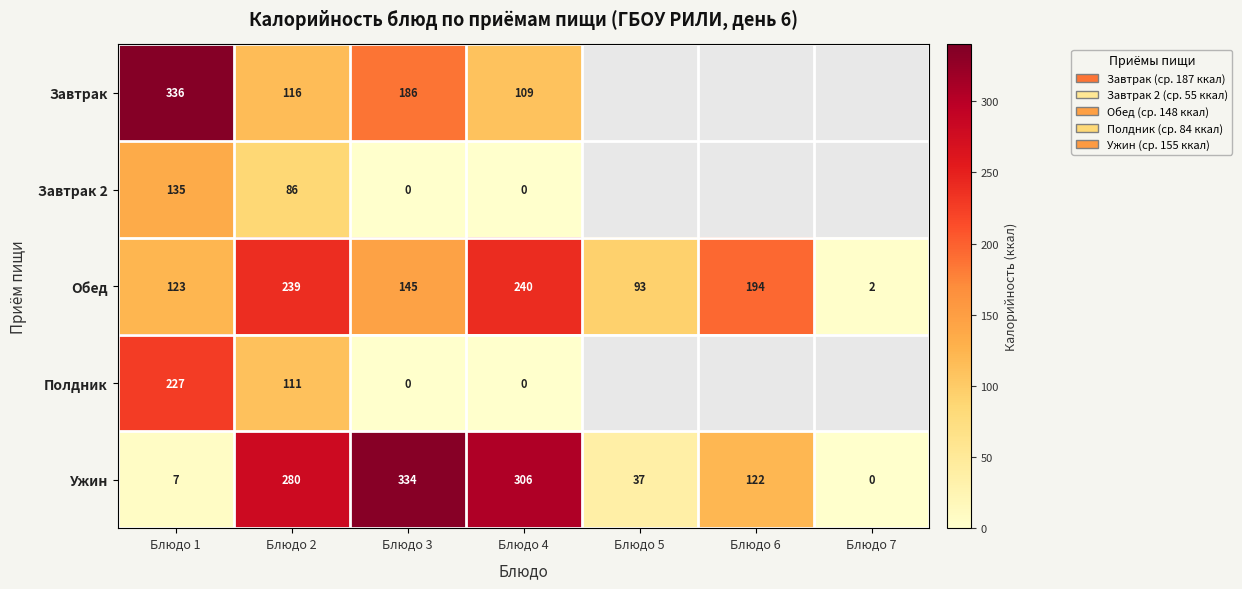

Rank the series at Блюдо 2 from highest to lowest value.

Ужин, Обед, Завтрак, Полдник, Завтрак 2